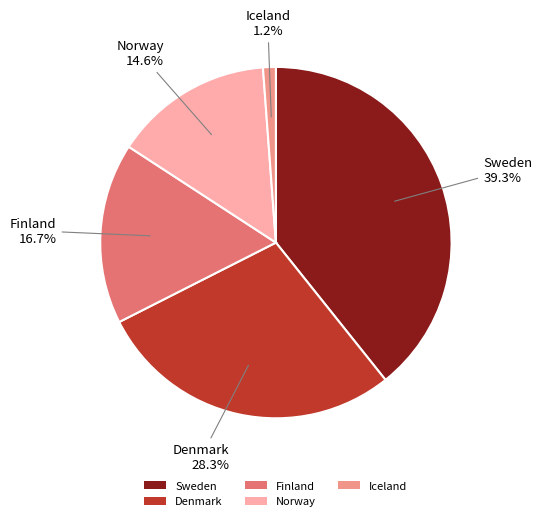

Which slice is the largest?

Sweden